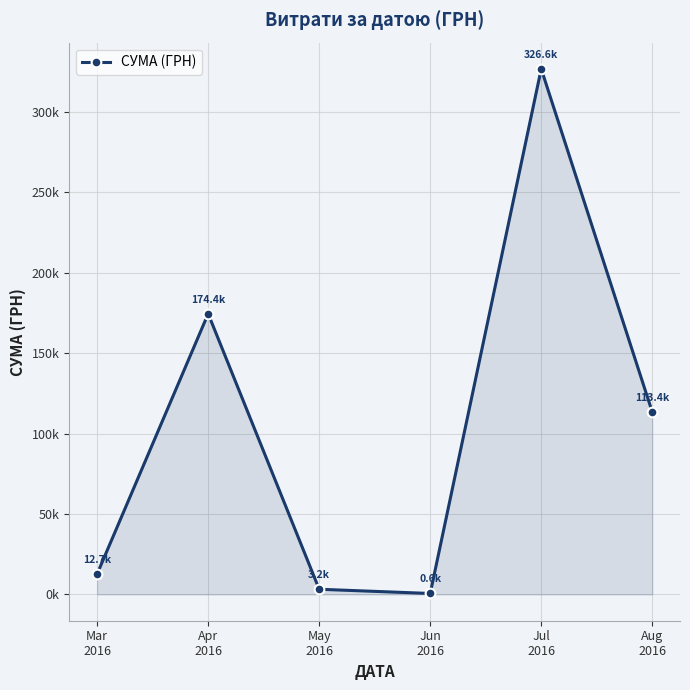

Reading left to right, extract all data points from this chart.

Mar
2016=12746.9	Apr
2016=174434.8	May
2016=3225.4	Jun
2016=600.0	Jul
2016=326572.3	Aug
2016=113398.5